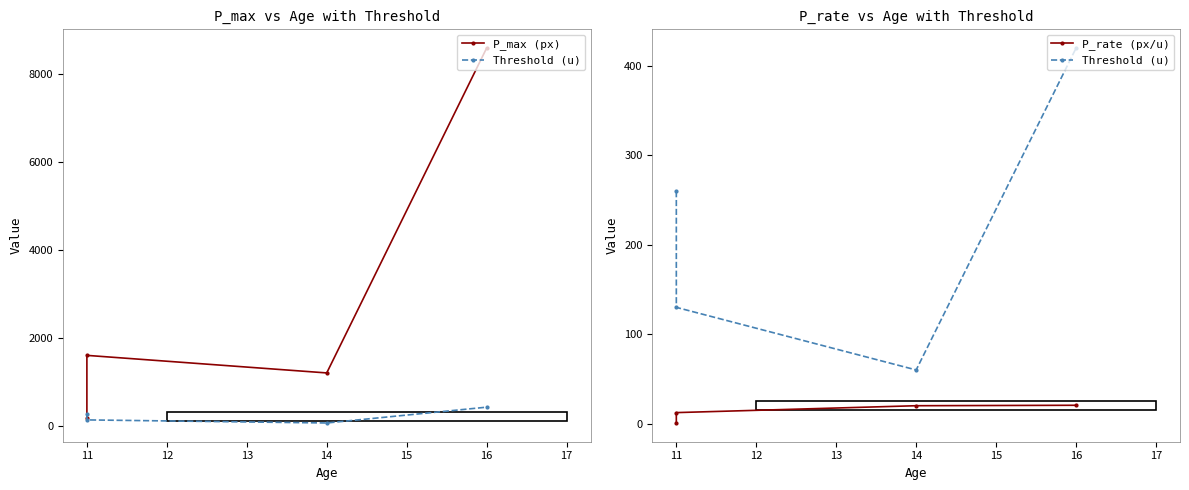

The value of Threshold (u) at 11 is 130.0. True or false?

True